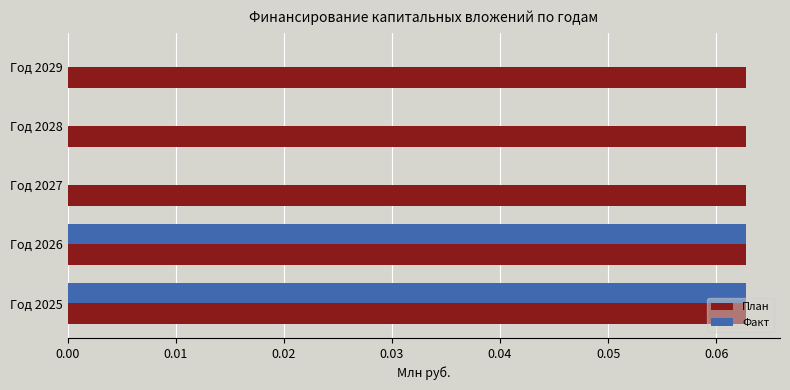

Which series has the largest total across all categories?

План